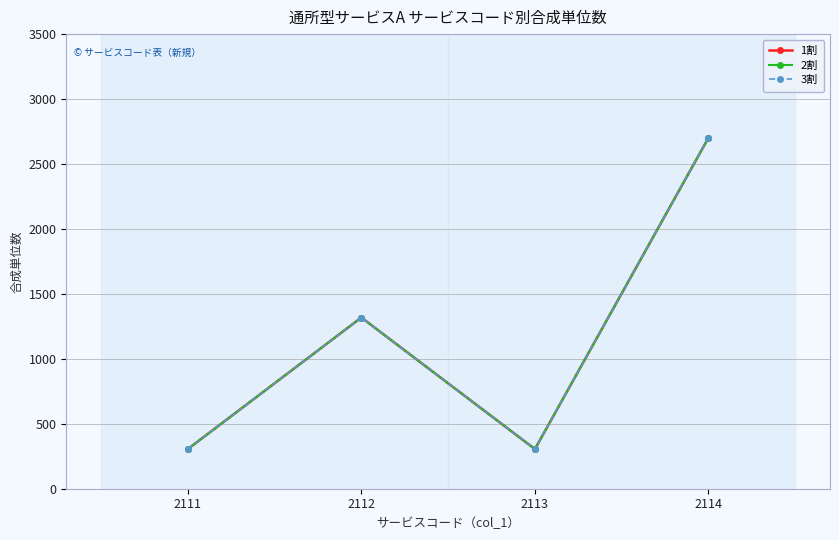

At which category does the chart reach its peak across all series?

2114